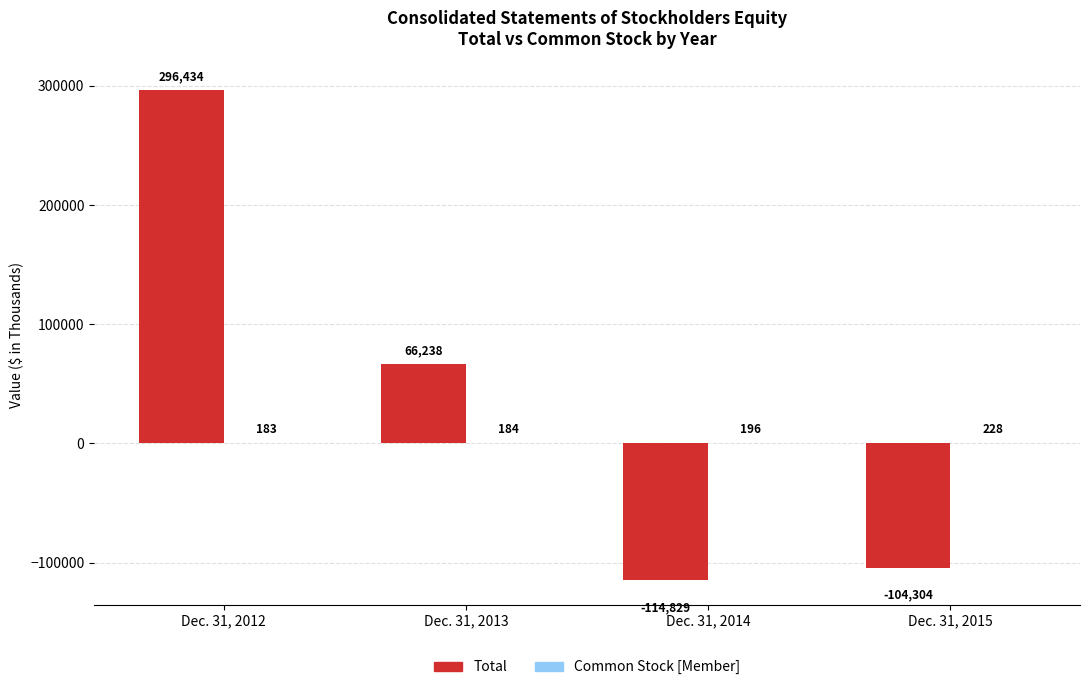

What is the maximum value shown in the chart?

296434